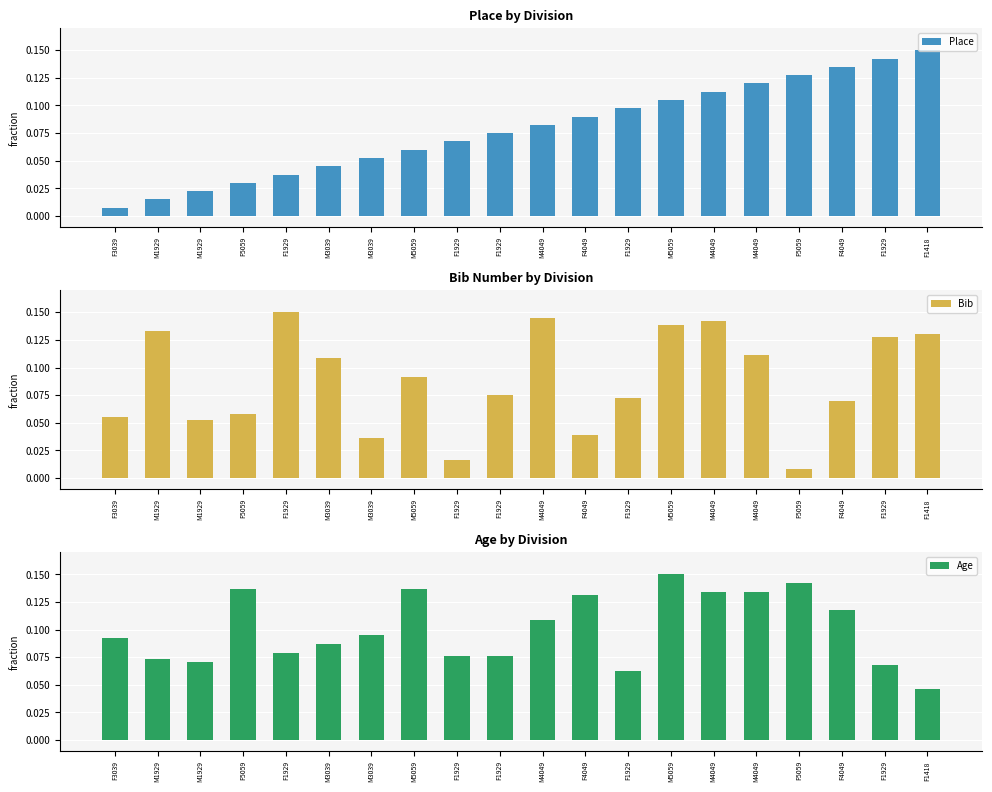

What are all the series names shown in the legend?

Place, Bib, Age